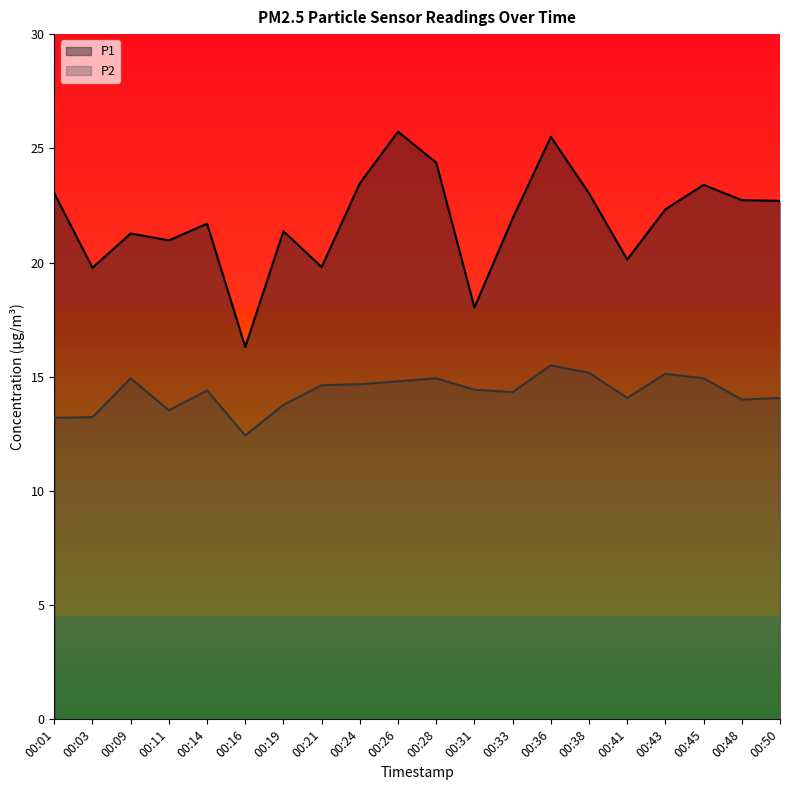

How many lines are shown in the chart?

2